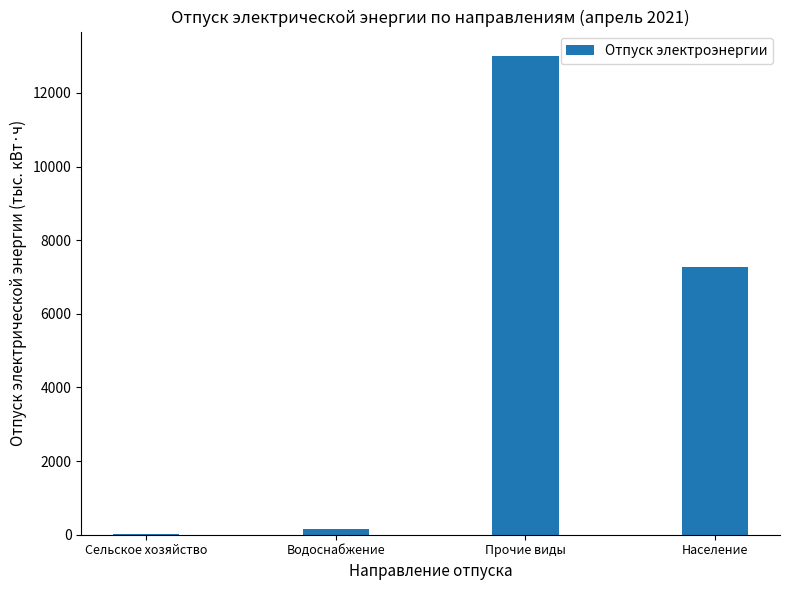

Which label corresponds to the largest value in the chart?

Прочие виды